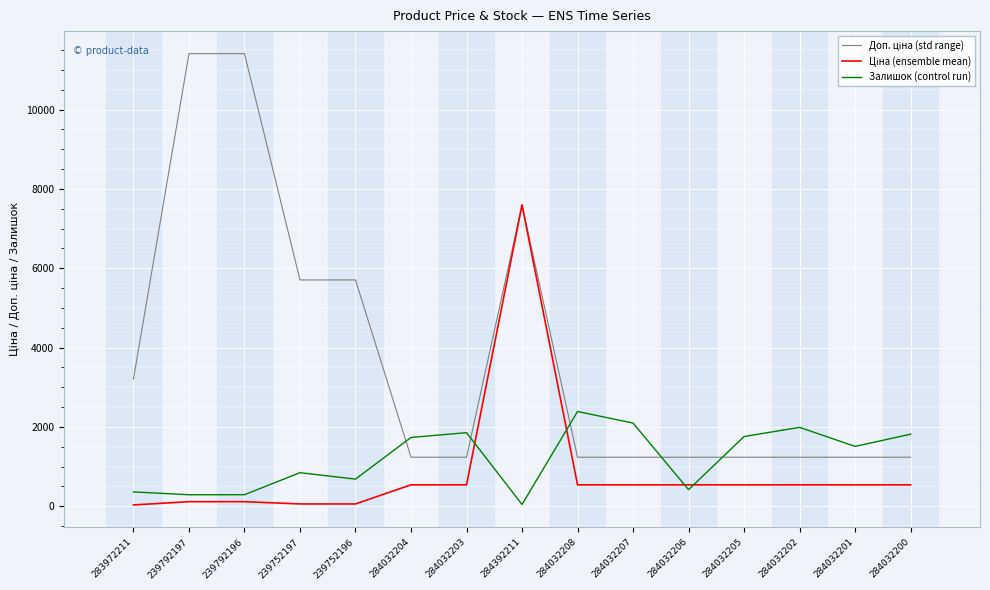

What is the maximum value for Залишок (control run)?

2388.0